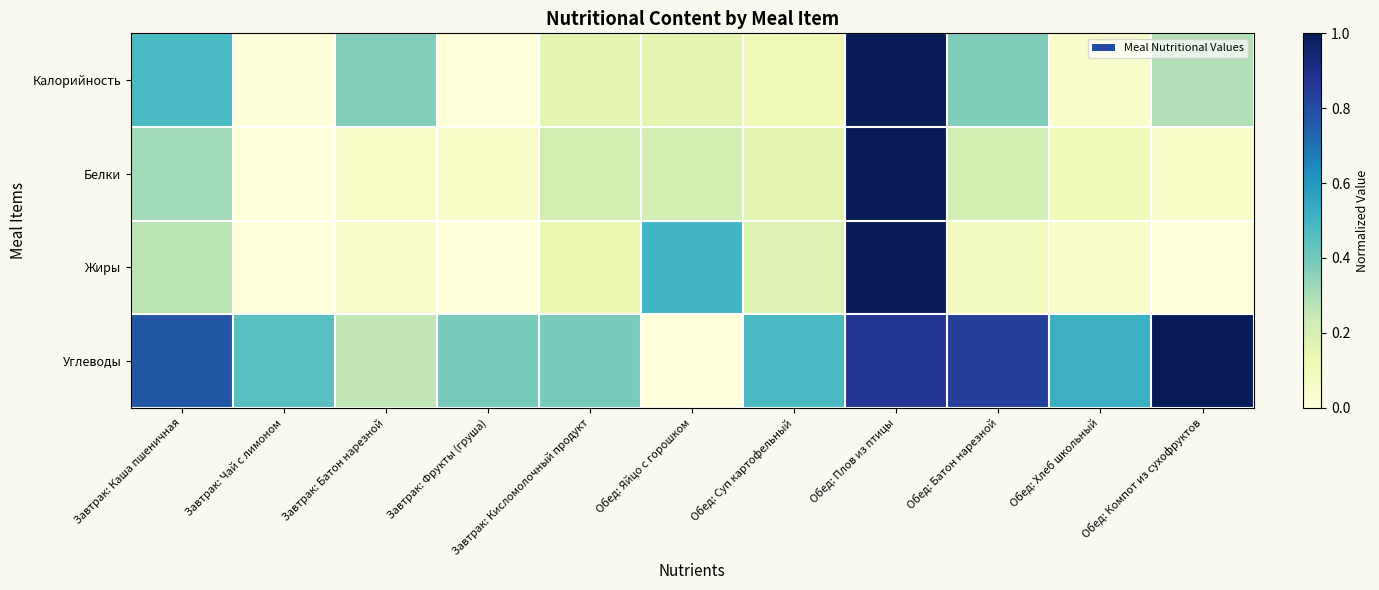

Reading left to right, list all the values displayed in this chart.

Калорийность: Завтрак: Каша пшеничная=0.5	Завтрак: Чай с лимоном=0.0	Завтрак: Батон нарезной=0.4	Завтрак: Фрукты (груша)=0.0	Завтрак: Кисломолочный продукт=0.2	Обед: Яйцо с горошком=0.2	Обед: Суп картофельный=0.1	Обед: Плов из птицы=1.0	Обед: Батон нарезной=0.4	Обед: Хлеб школьный=0.0	Обед: Компот из сухофруктов=0.3
Белки: Завтрак: Каша пшеничная=0.3	Завтрак: Чай с лимоном=0.0	Завтрак: Батон нарезной=0.1	Завтрак: Фрукты (груша)=0.1	Завтрак: Кисломолочный продукт=0.2	Обед: Яйцо с горошком=0.2	Обед: Суп картофельный=0.2	Обед: Плов из птицы=1.0	Обед: Батон нарезной=0.2	Обед: Хлеб школьный=0.1	Обед: Компот из сухофруктов=0.1
Жиры: Завтрак: Каша пшеничная=0.3	Завтрак: Чай с лимоном=0.0	Завтрак: Батон нарезной=0.0	Завтрак: Фрукты (груша)=0.0	Завтрак: Кисломолочный продукт=0.1	Обед: Яйцо с горошком=0.5	Обед: Суп картофельный=0.2	Обед: Плов из птицы=1.0	Обед: Батон нарезной=0.1	Обед: Хлеб школьный=0.0	Обед: Компот из сухофруктов=0.0
Углеводы: Завтрак: Каша пшеничная=0.8	Завтрак: Чай с лимоном=0.5	Завтрак: Батон нарезной=0.3	Завтрак: Фрукты (груша)=0.4	Завтрак: Кисломолочный продукт=0.4	Обед: Яйцо с горошком=0.0	Обед: Суп картофельный=0.5	Обед: Плов из птицы=0.9	Обед: Батон нарезной=0.8	Обед: Хлеб школьный=0.5	Обед: Компот из сухофруктов=1.0